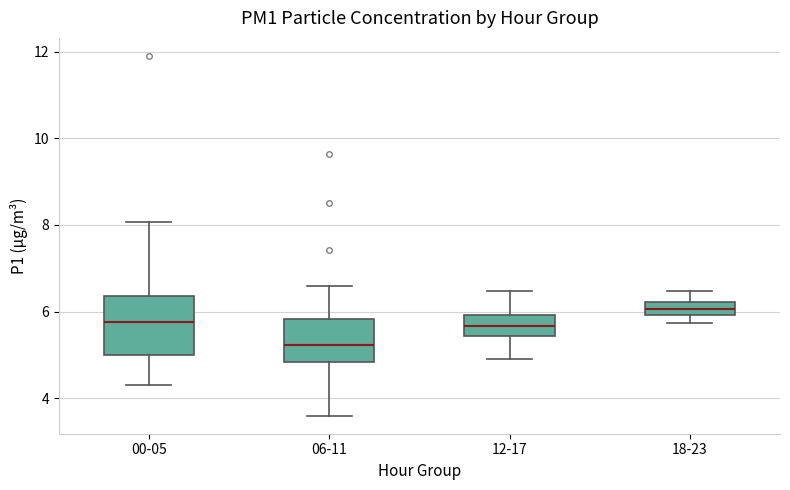

Which box is the tallest, from its lower edge to its upper edge?

00-05